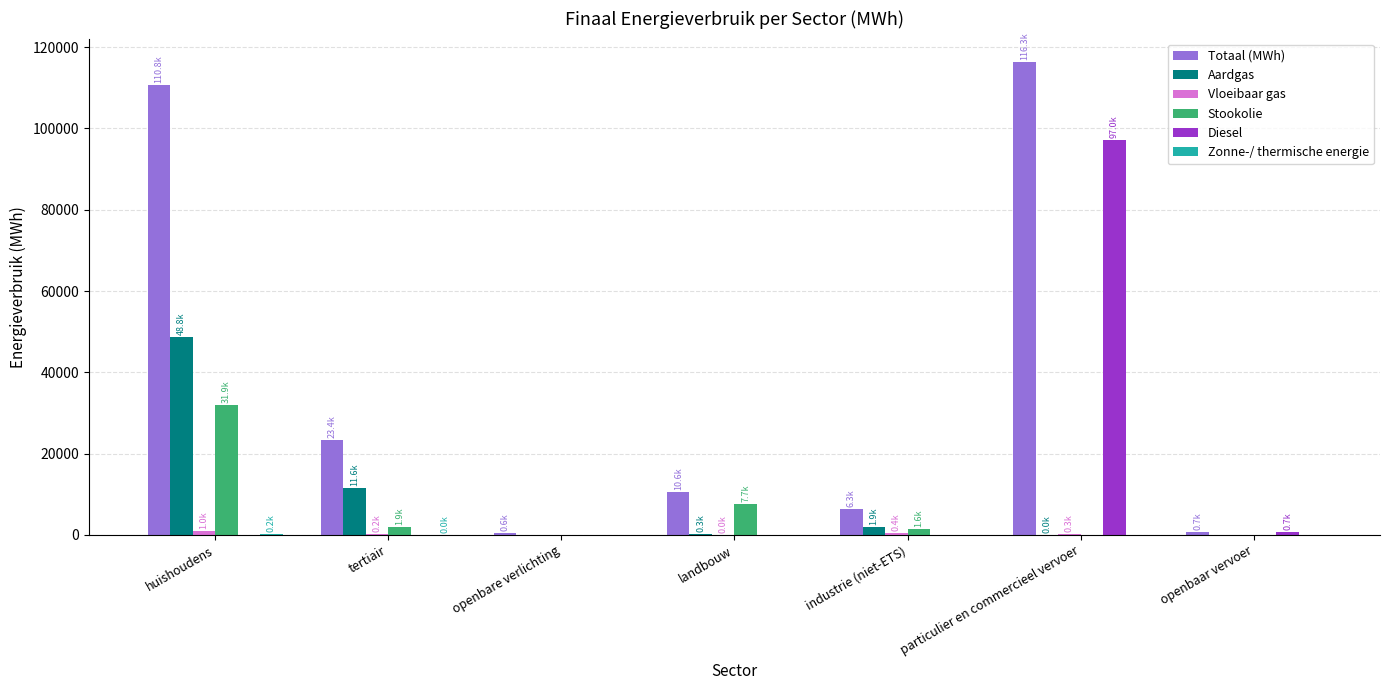

How many groups of bars are there?

7